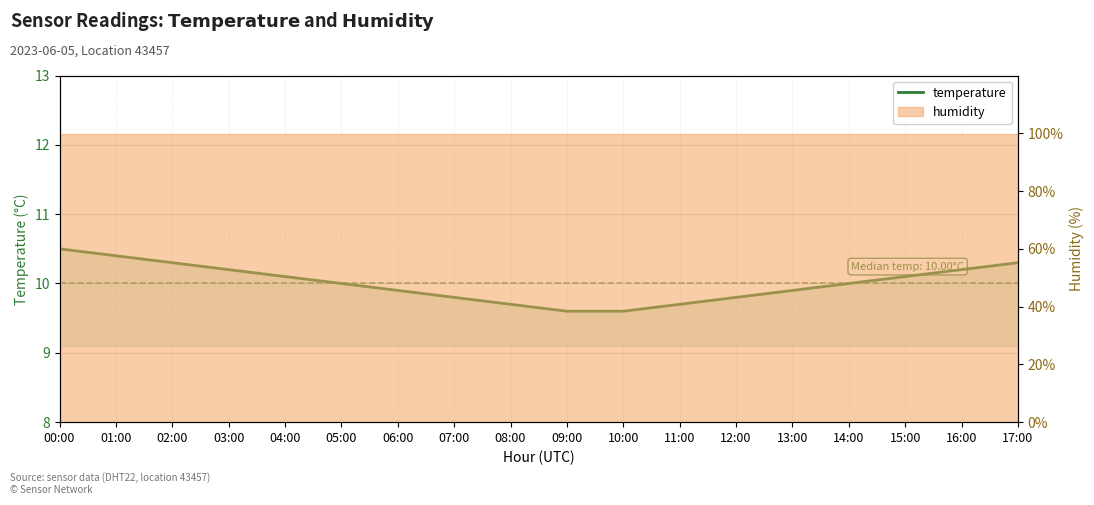

True or false: the data has more than 1 interior local peaks.

False